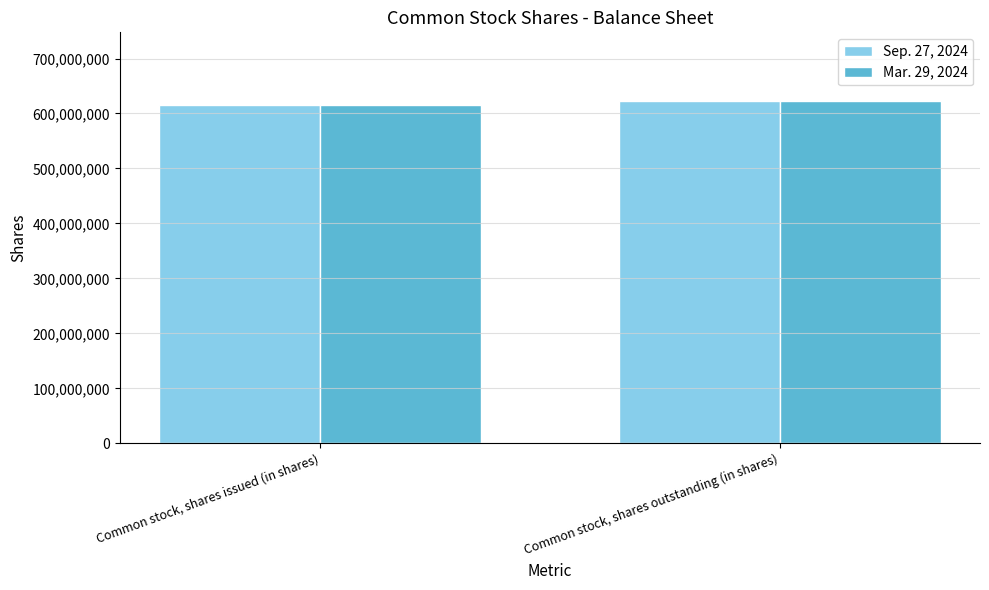

What is the highest value of the Mar. 29, 2024 series?

623000000